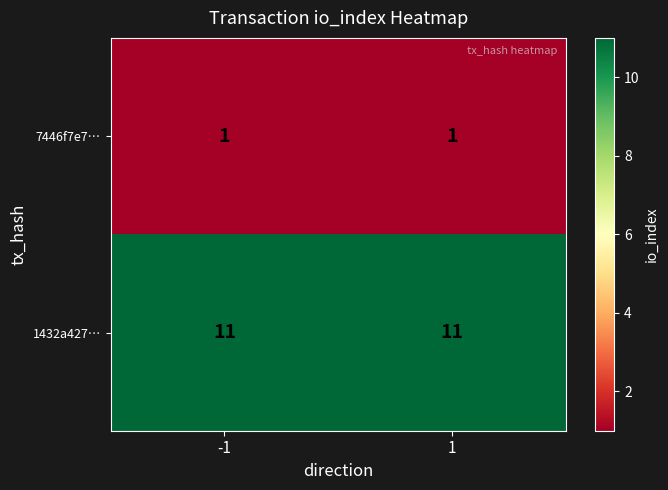

Which series has the largest total across all categories?

1432a427…